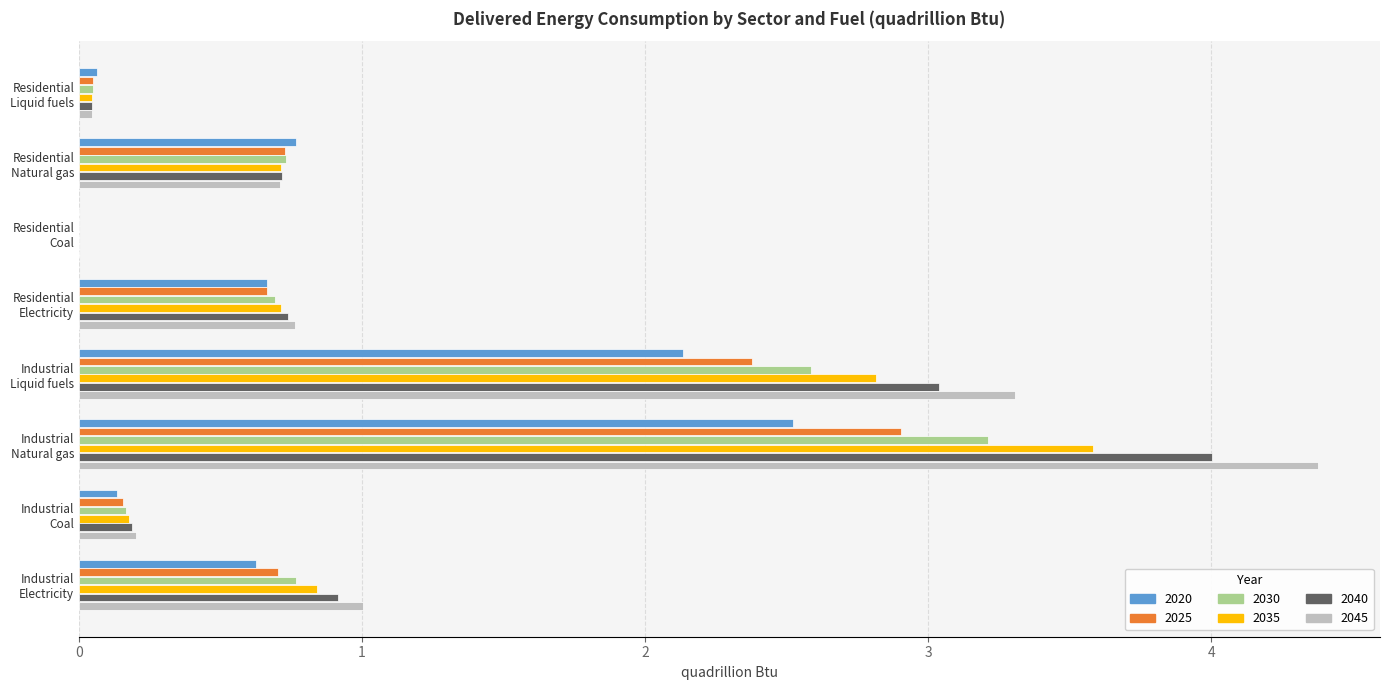

What is the sum of all 2035 values?

8.9